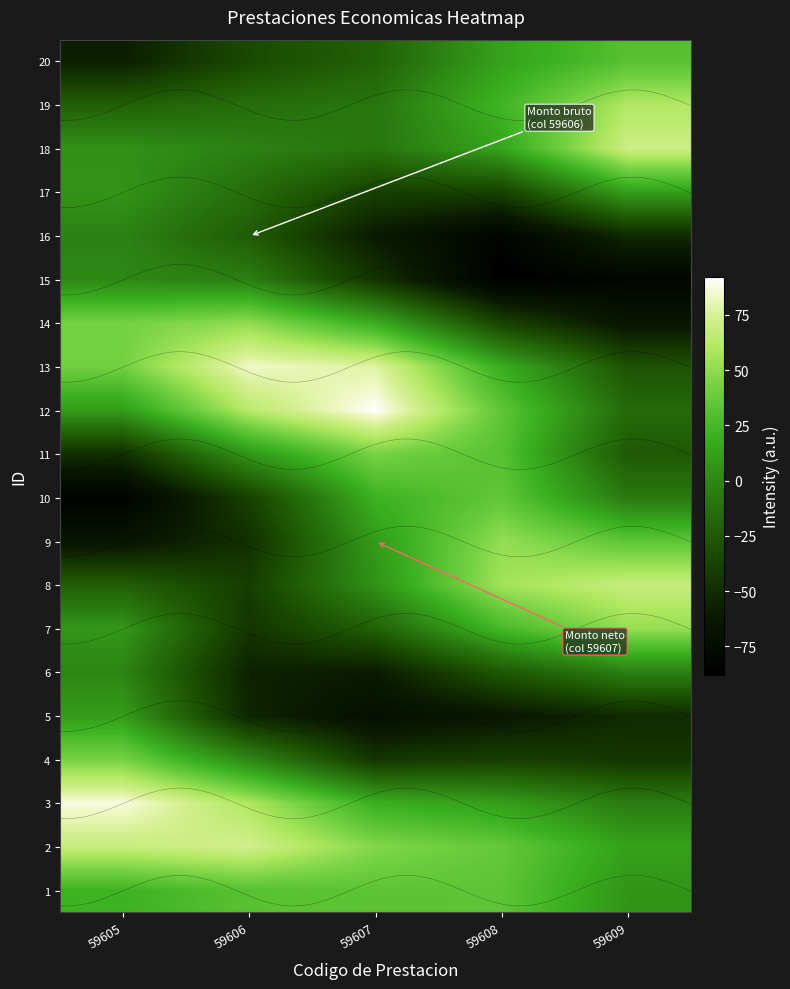

Is the value of 15 at 59609 greater than the value of 11 at 59607?

No